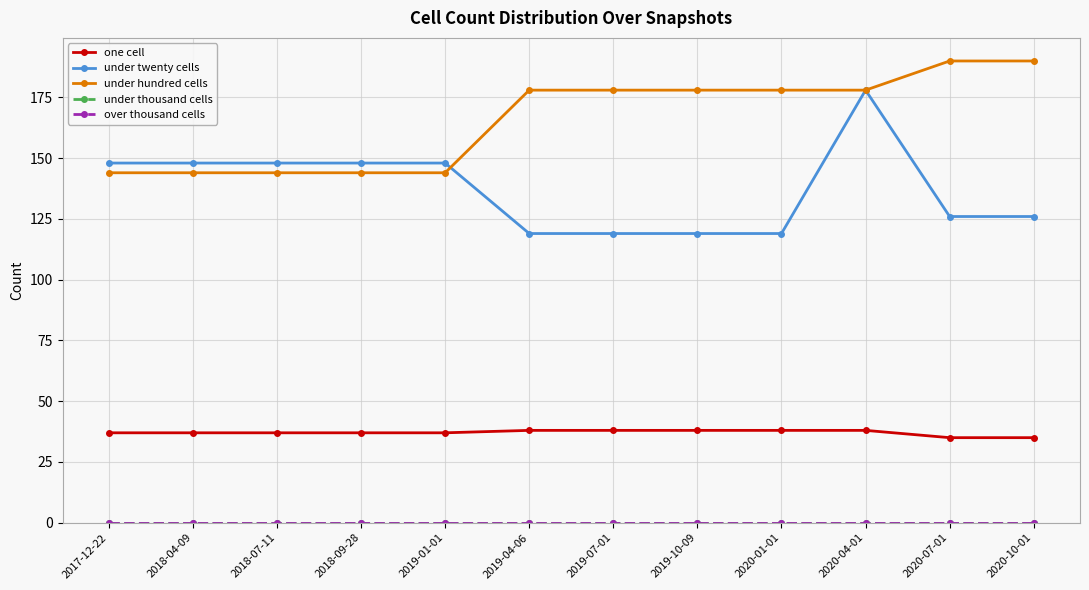

True or false: under hundred cells has a value of 178 at 2019-04-06.

True